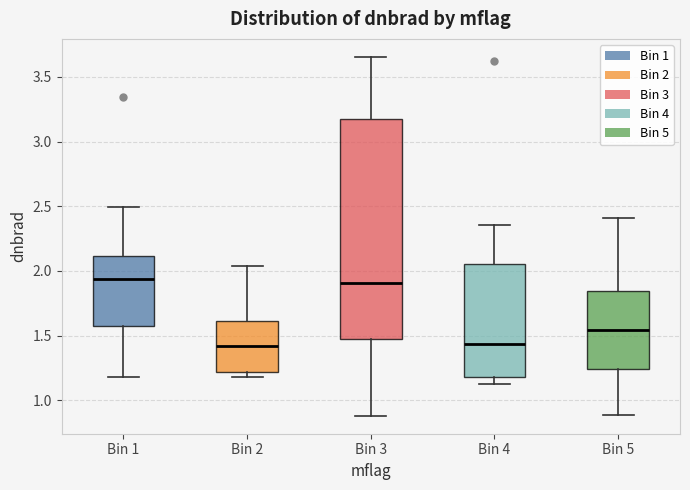

Comparing the boxes themselves (not the whiskers), which one is the tallest?

Bin 3